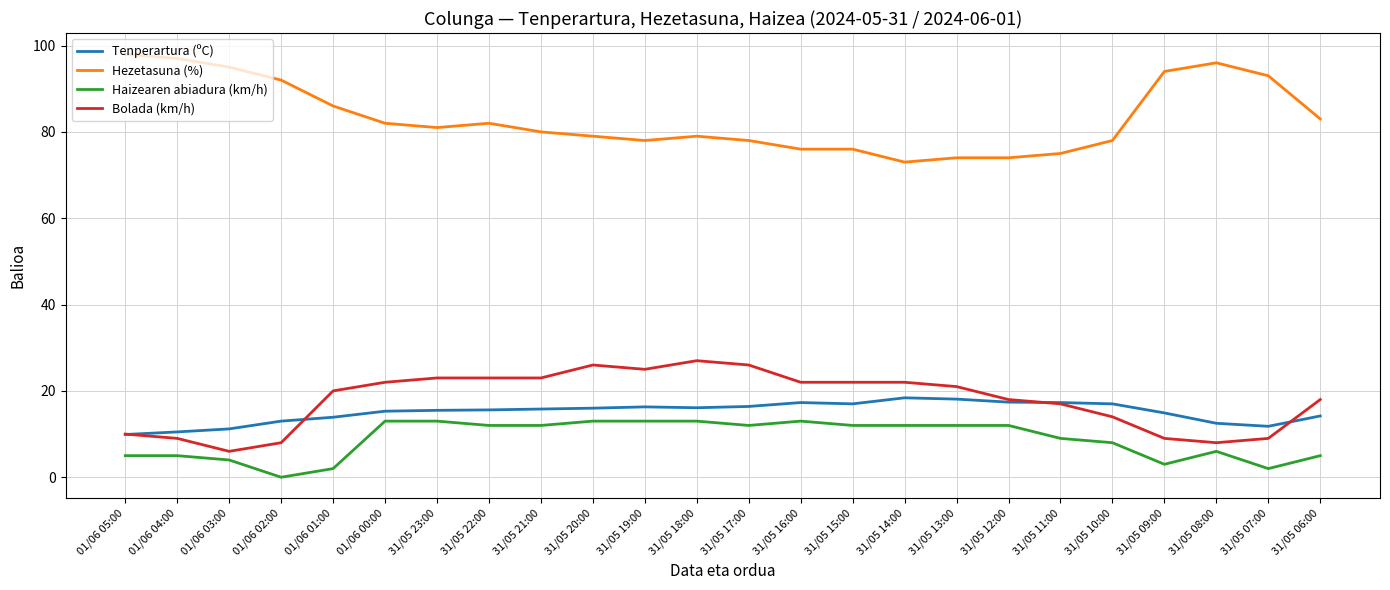

List the series in order of their peak value, highest first.

Hezetasuna (%), Bolada (km/h), Tenperartura (ºC), Haizearen abiadura (km/h)